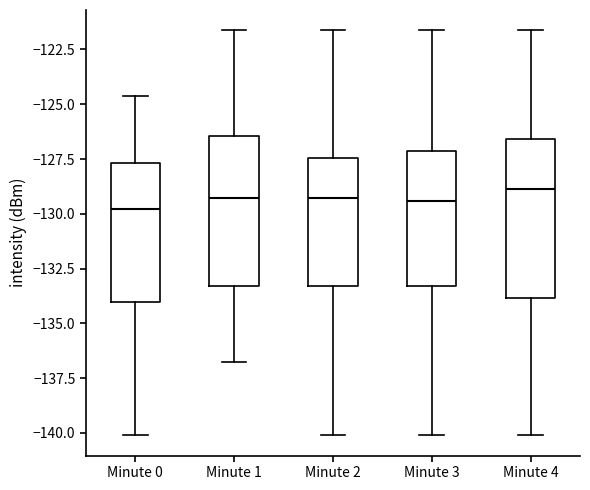

Reading left to right, read every box against the y-axis: the position of its median line, the range the box covers, and the ends of its whiskers. The values are not printed on the chart, so give them approximately, as read against the axis.

Minute 0: median -130.0, box -134.0 to -127.5, whiskers -140.0 to -124.5
Minute 1: median -129.5, box -133.5 to -126.5, whiskers -137.0 to -121.5
Minute 2: median -129.5, box -133.5 to -127.5, whiskers -140.0 to -121.5
Minute 3: median -129.5, box -133.5 to -127.0, whiskers -140.0 to -121.5
Minute 4: median -129.0, box -134.0 to -126.5, whiskers -140.0 to -121.5